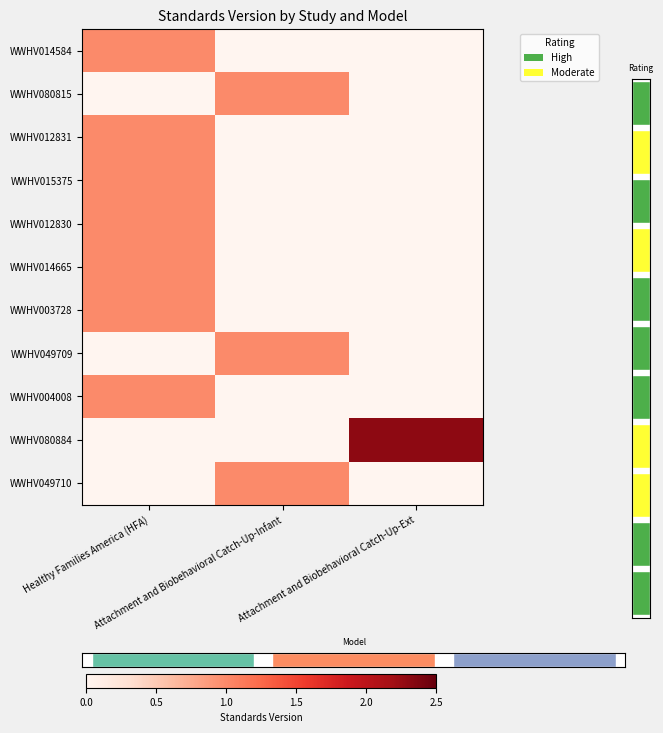

At how many categories does at least one series exceed 1?

1